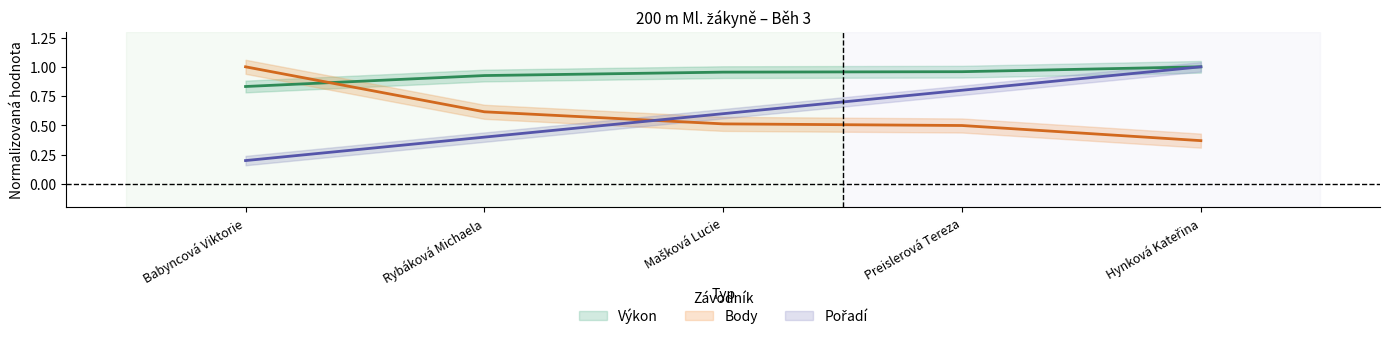

Reading left to right, transcribe all the data shown in this chart.

Pořadí: Babyncová Viktorie=0.2	Rybáková Michaela=0.4	Mašková Lucie=0.6	Preislerová Tereza=0.8	Hynková Kateřina=1.0
Výkon: Babyncová Viktorie=0.8	Rybáková Michaela=0.9	Mašková Lucie=1.0	Preislerová Tereza=1.0	Hynková Kateřina=1.0
Body: Babyncová Viktorie=1.0	Rybáková Michaela=0.6	Mašková Lucie=0.5	Preislerová Tereza=0.5	Hynková Kateřina=0.4